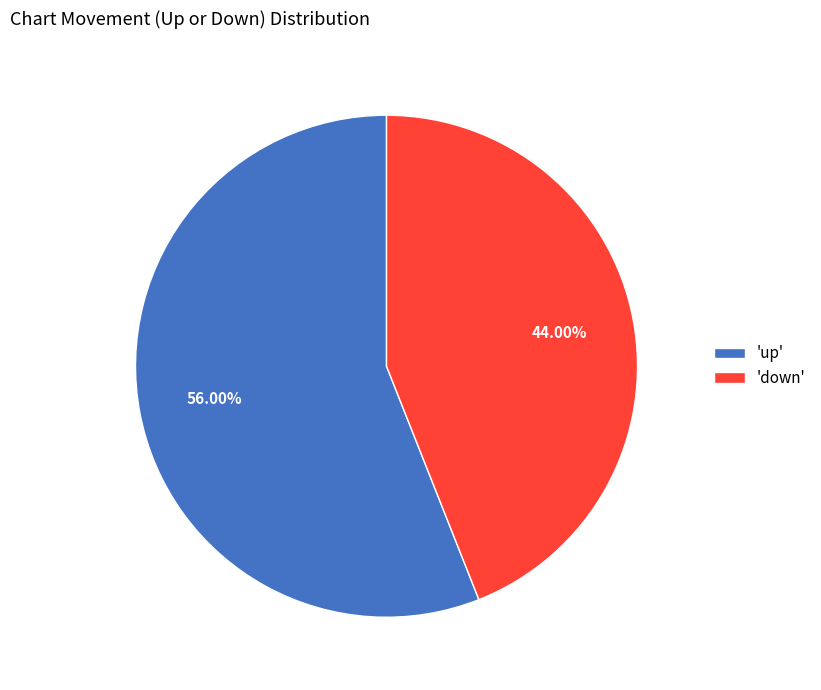

Between 'down' and 'up', which is larger?

'up'